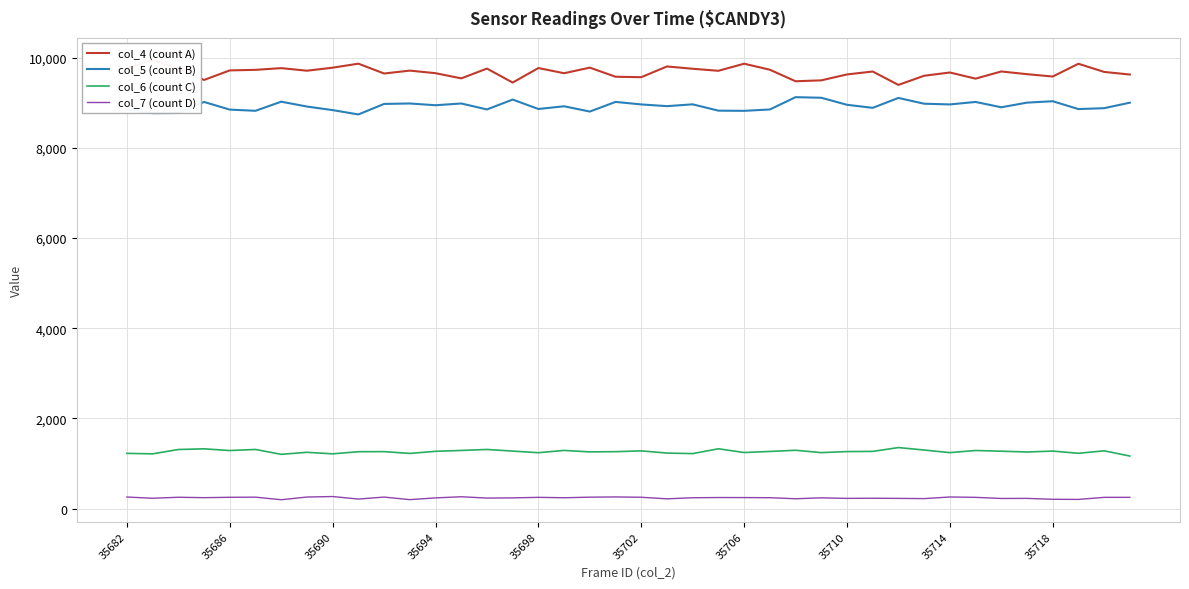

What is the lowest value of the col_6 (count C) series?

1167